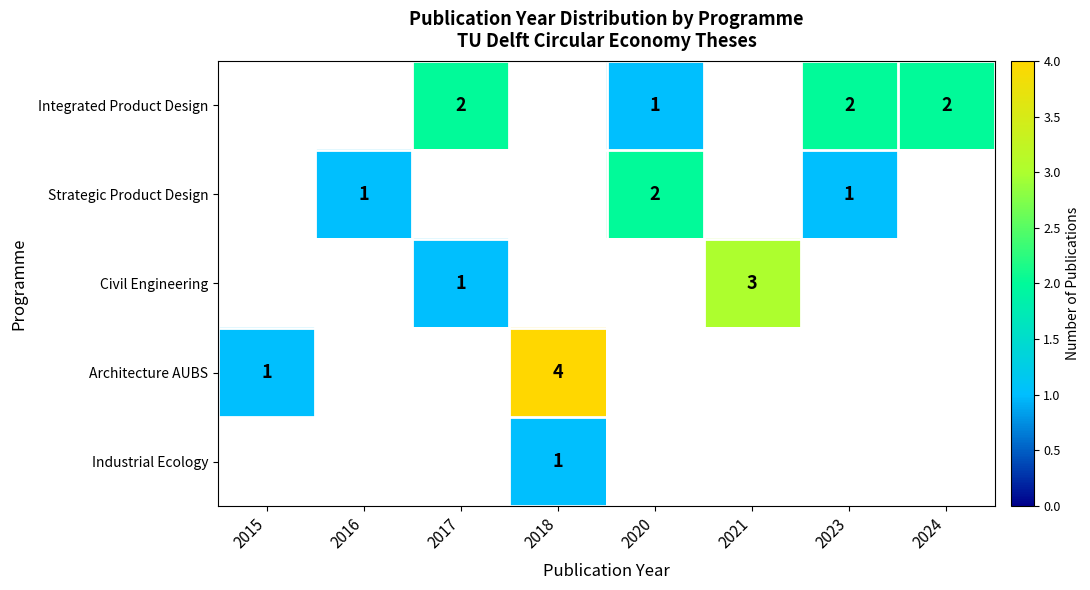

At which category does the chart reach its peak across all series?

2018